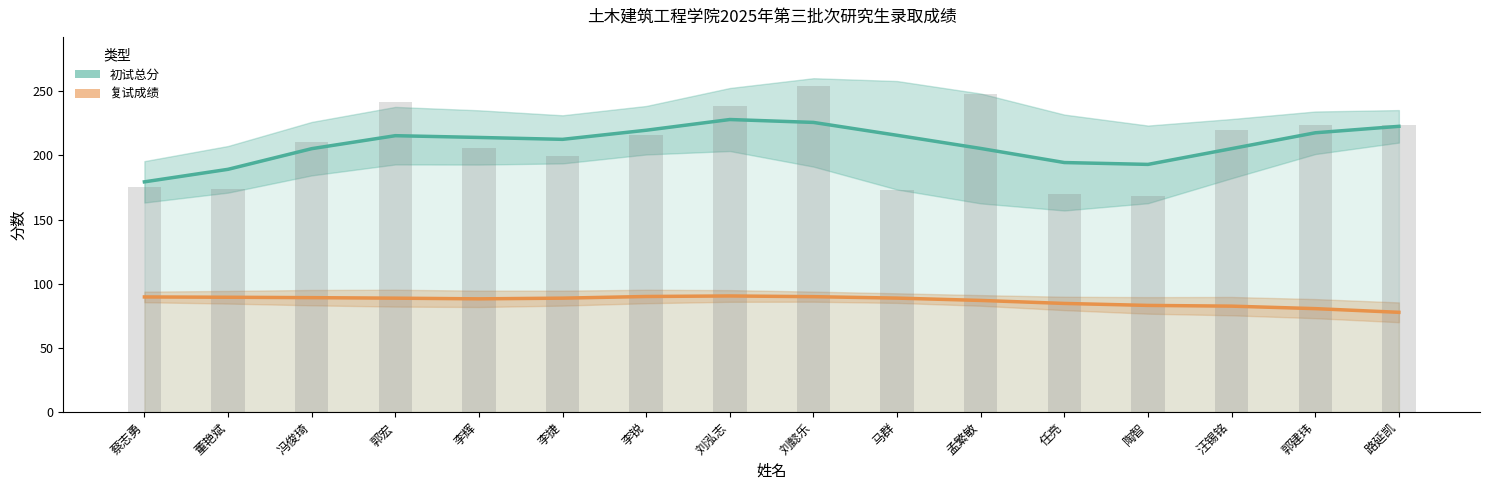

Rank the series by their average value, from highest to lowest.

初试总分, 复试成绩